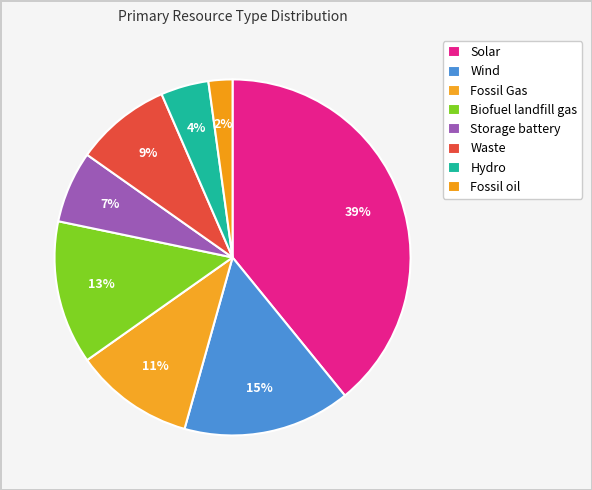

Count the number of slices in the pie.

8